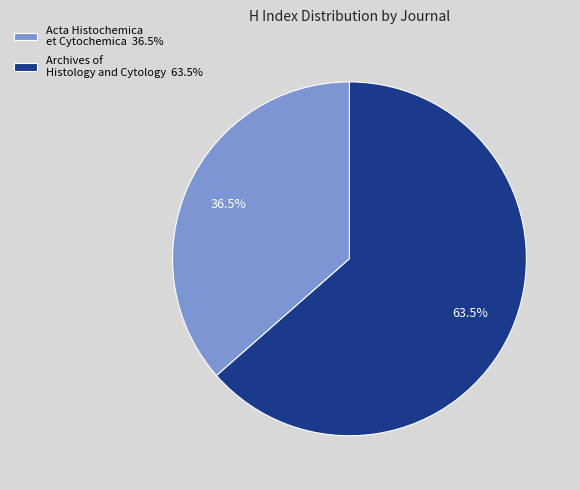

To the nearest percent, what is the difference between the largest and smallest slice percentages?

27%